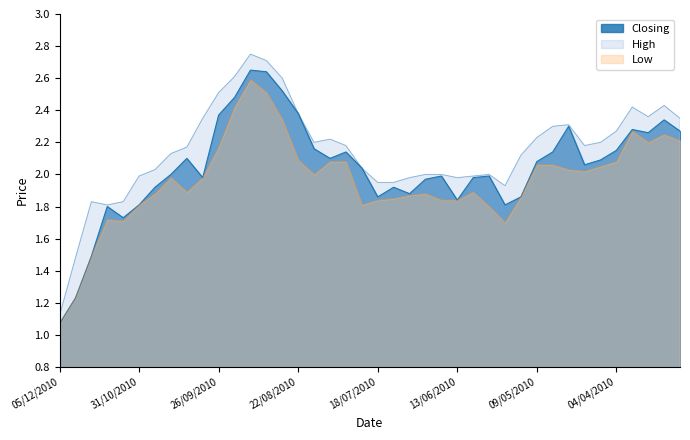

Between 15/08/2010 and 13/09/2010, which is larger?

13/09/2010